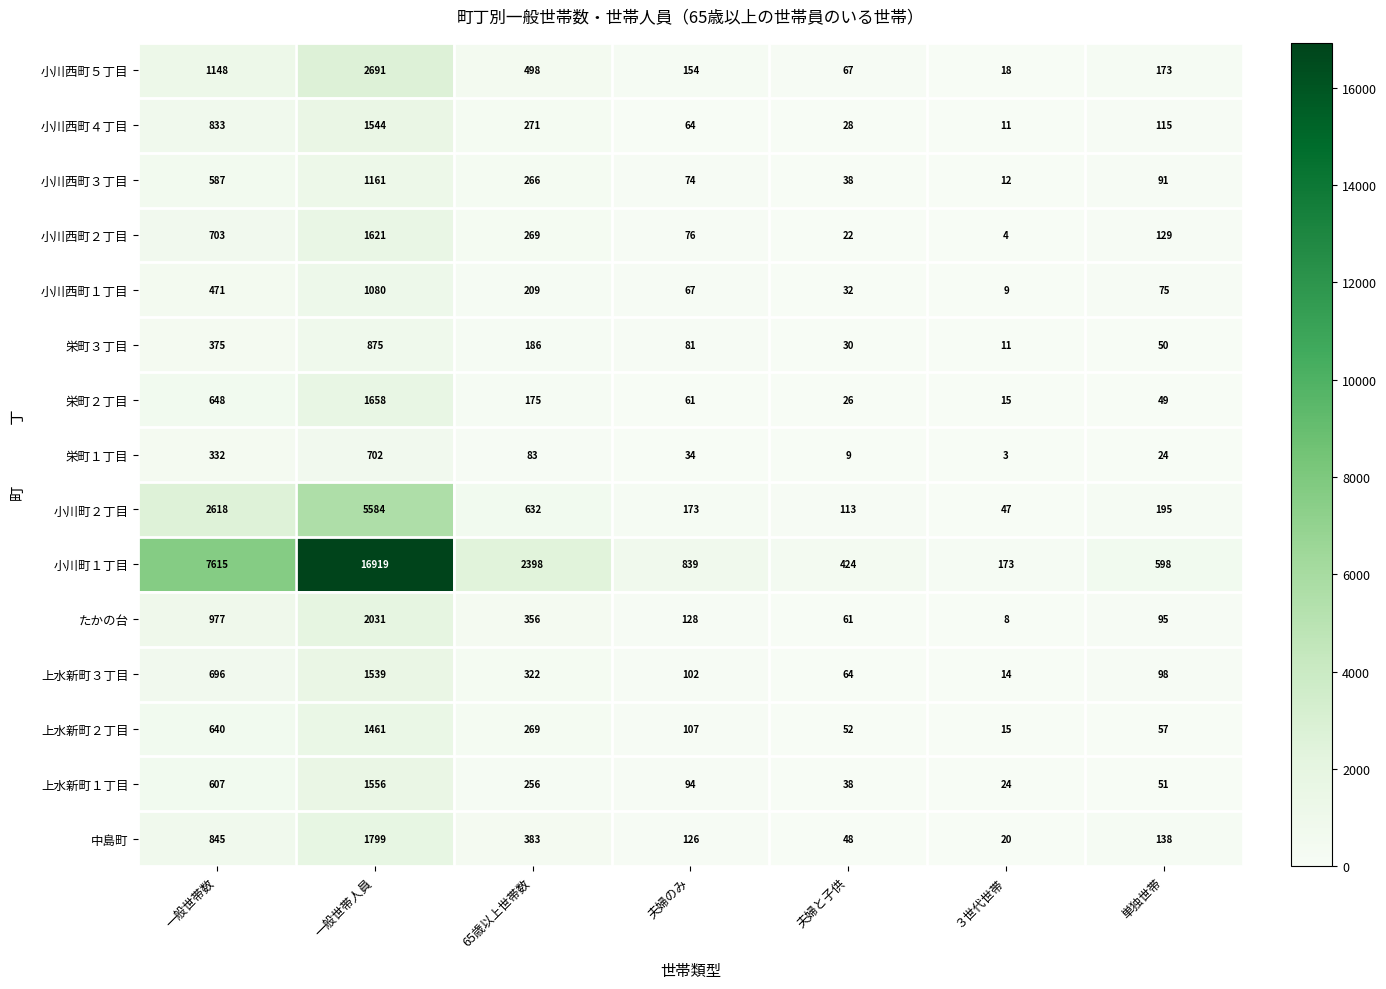

Where is 小川西町１丁目 nearest to the value 544?

一般世帯数